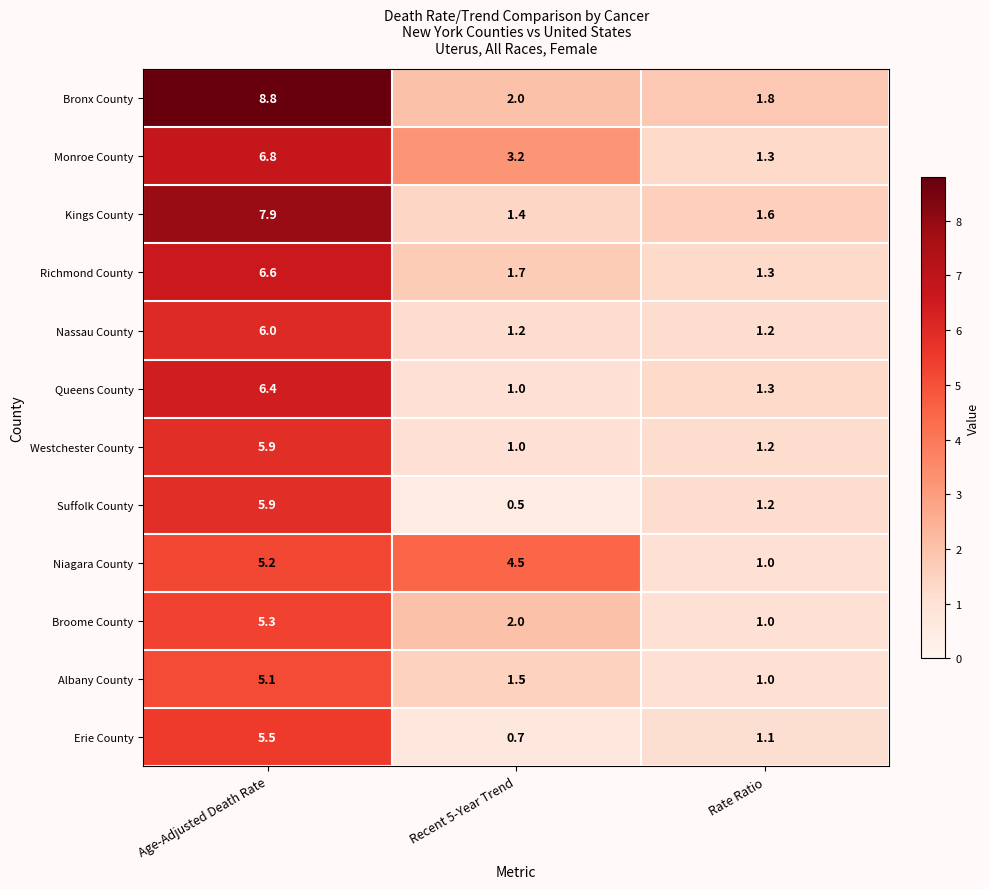

What is the total value across all series at Age-Adjusted Death Rate?

75.4